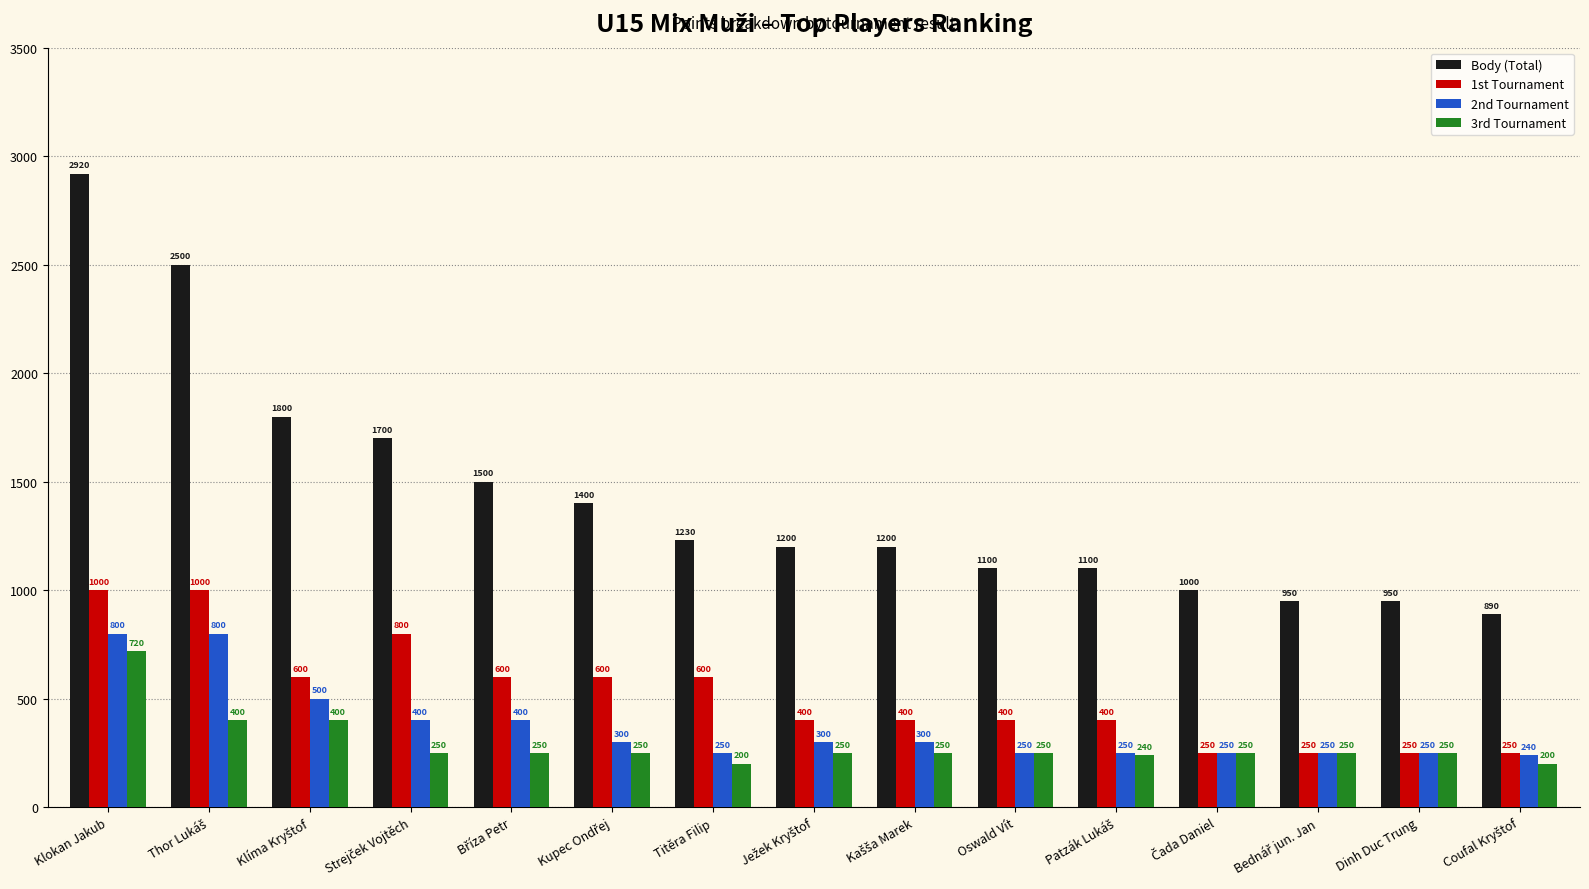

What is the average value of the 2nd Tournament series?

369